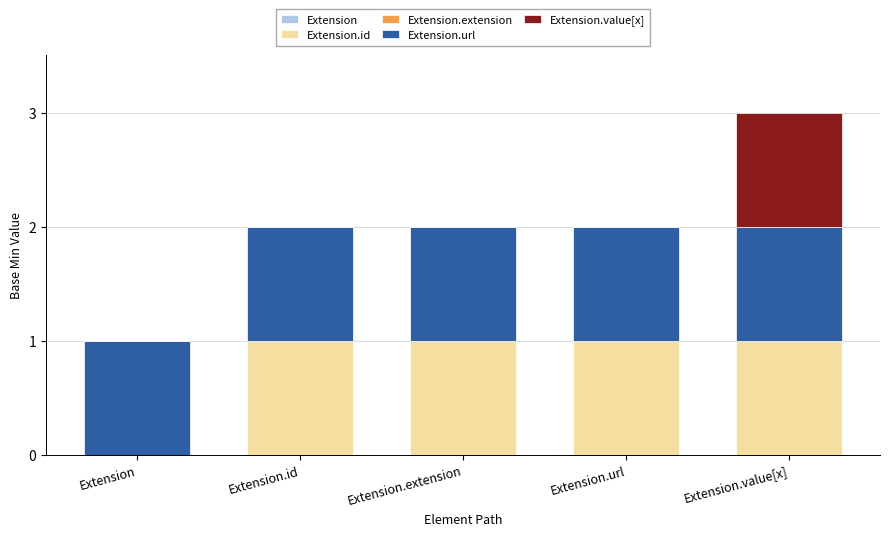

What is the total value across all series at Extension.value[x]?

3